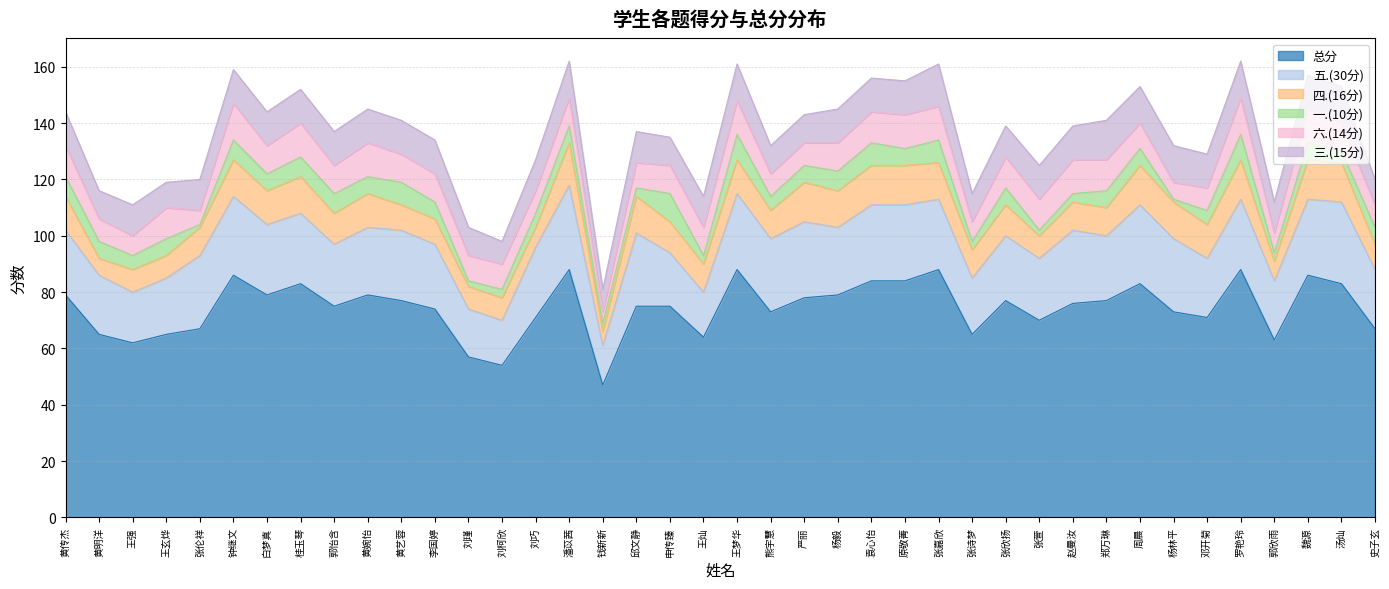

True or false: 五.(30分) and 一.(10分) intersect in this chart.

False